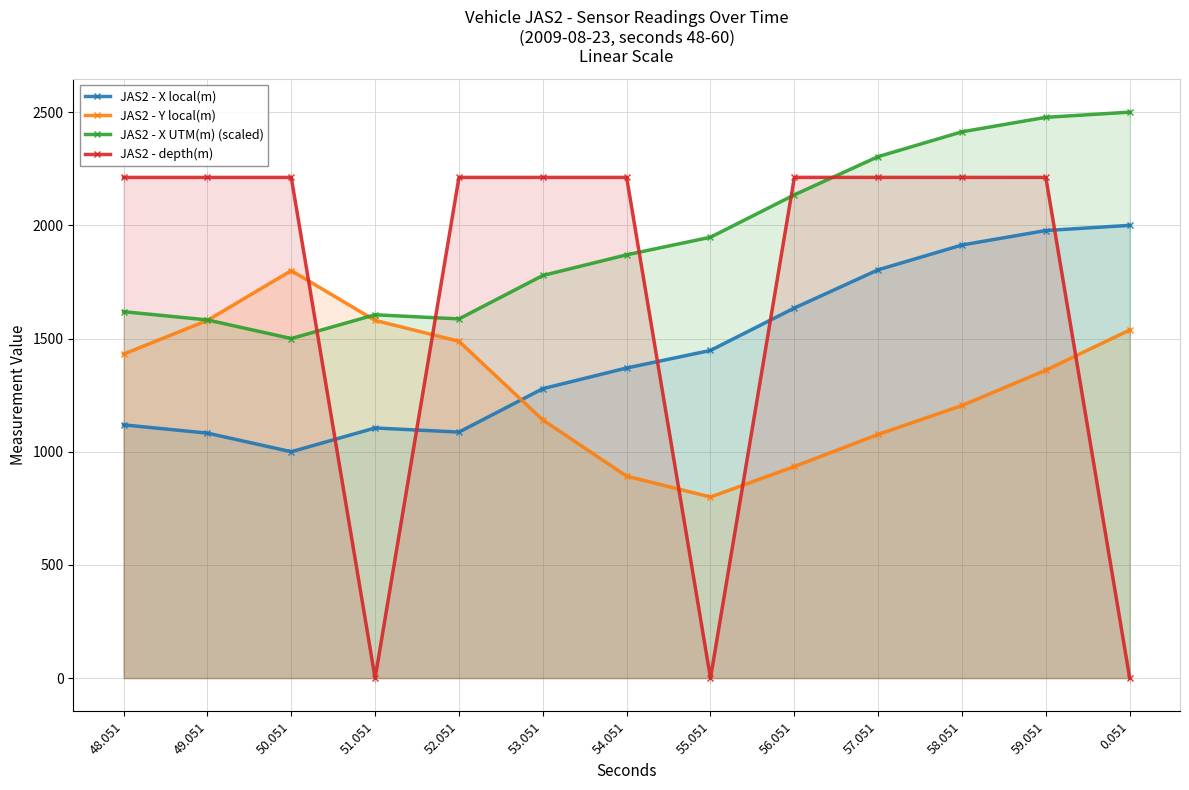

At which category does JAS2 - X UTM(m) (scaled) reach its first local peak?

51.051